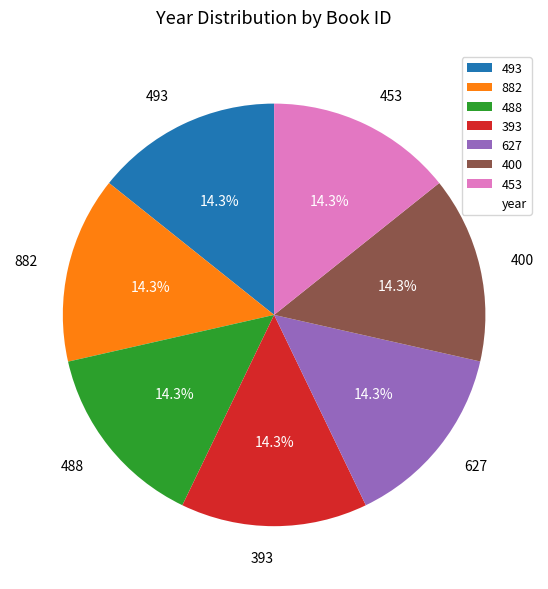

Does any single category account for the majority?

No